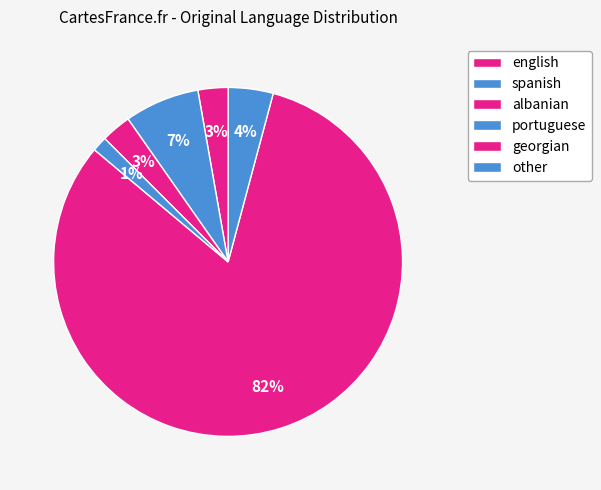

Which category accounts for the majority?

english